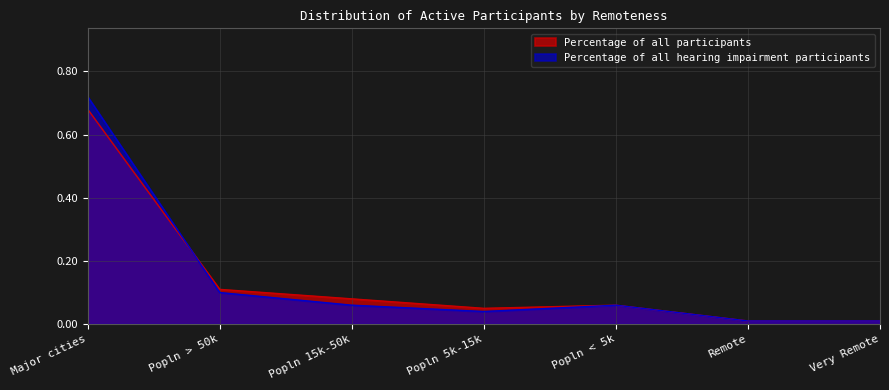

Which label corresponds to the smallest value in the chart?

Remote